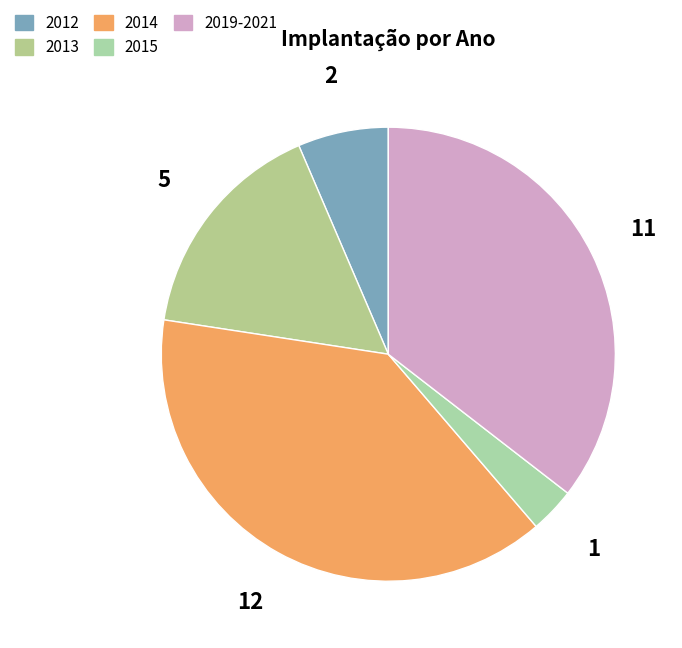

Count the number of slices in the pie.

5